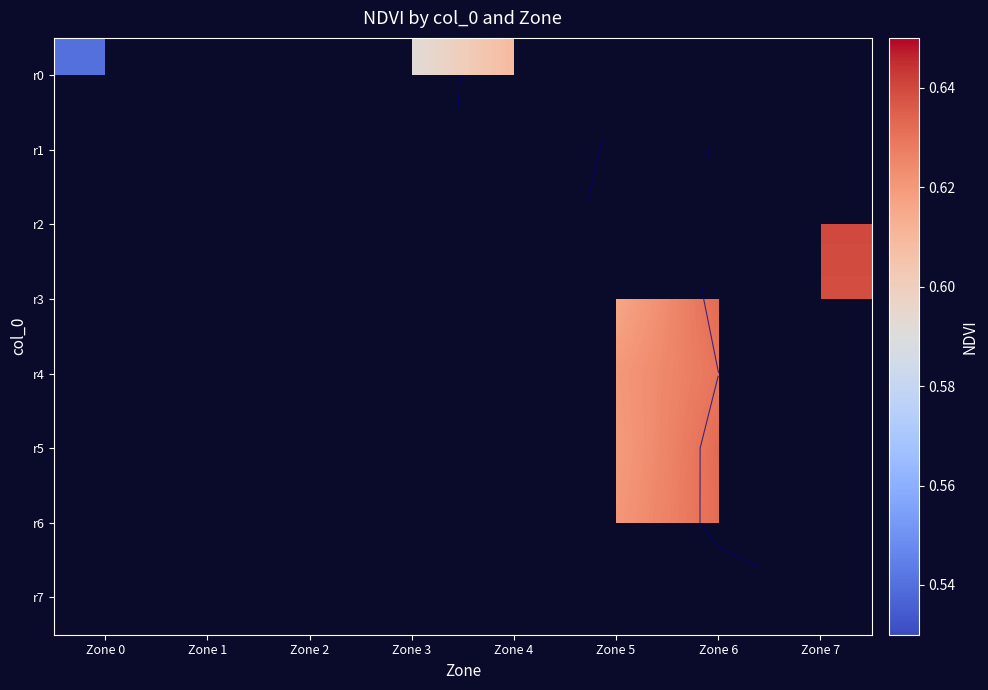

How many values in r4 are above zero?

3